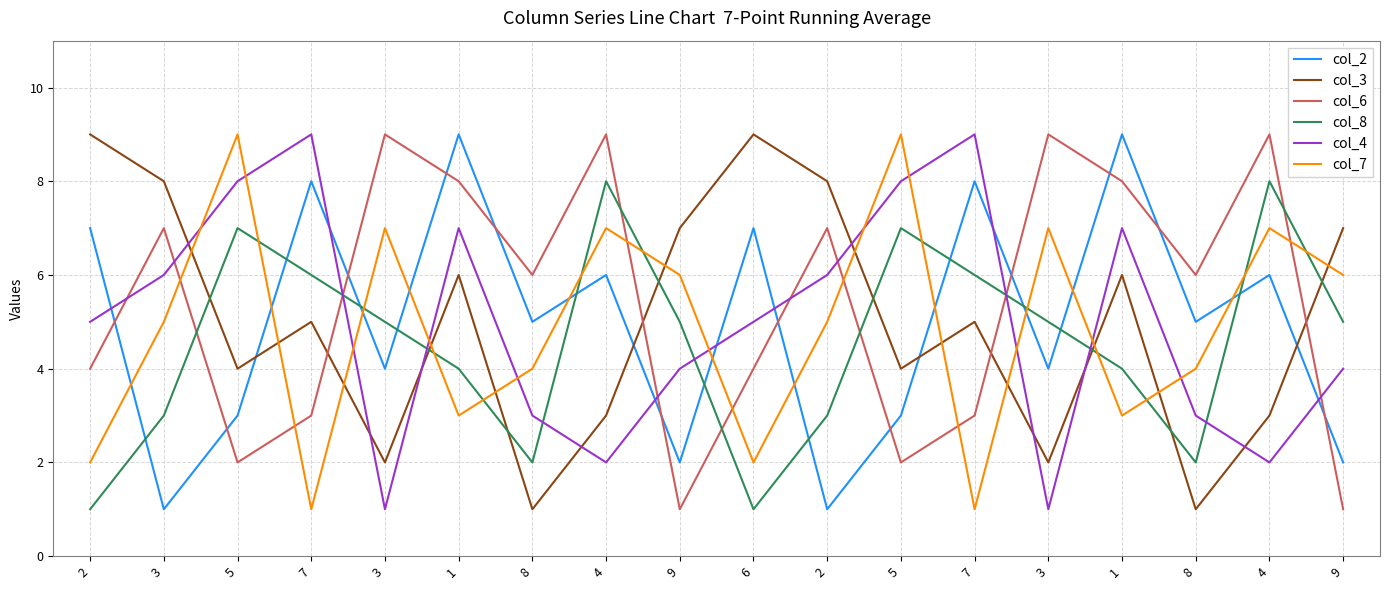

What is the label of the 1st point from the right?

9